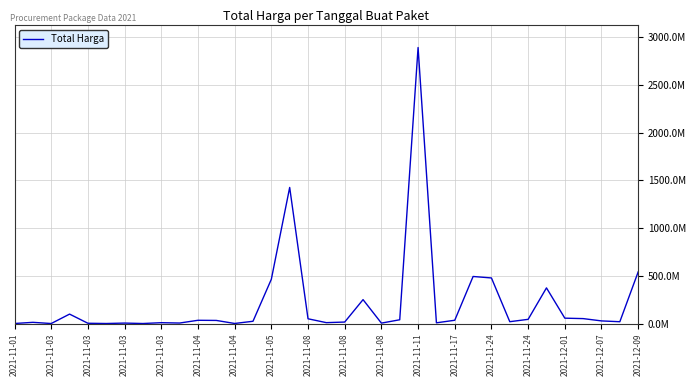

Where is the first local minimum?

2021-11-03